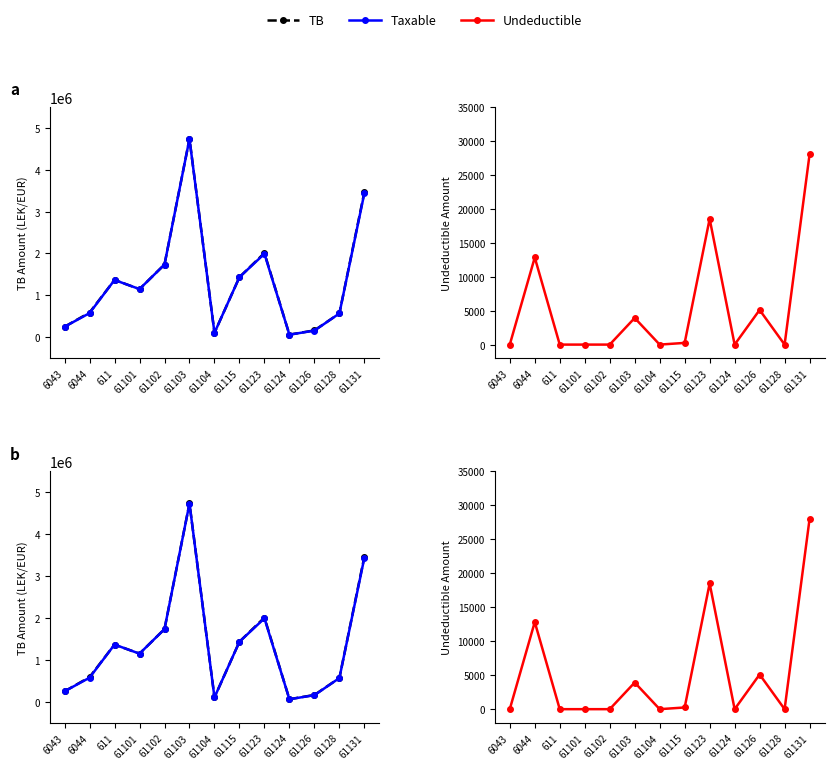

At which category does the chart reach its minimum across all series?

6043